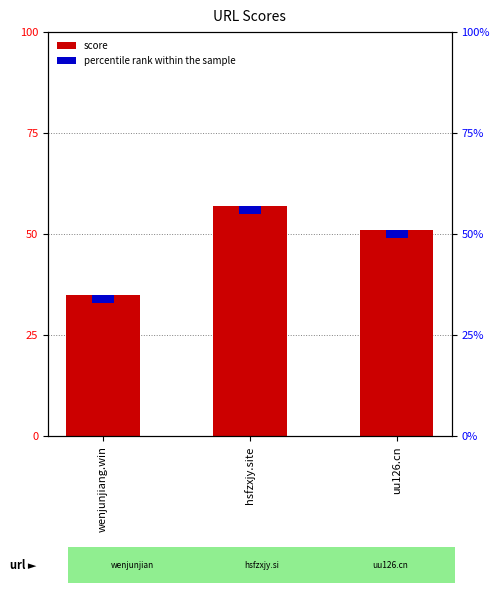

Reading left to right, list all the values displayed in this chart.

wenjunjiang.win=35	hsfzxjy.site=57	uu126.cn=51